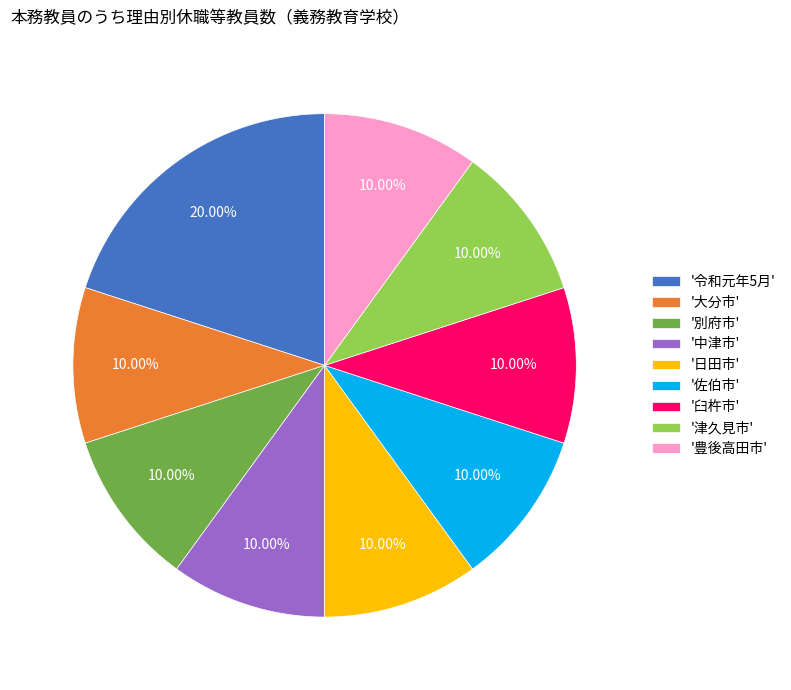

Is the sum of '豊後高田市' and '臼杵市' greater than half?

No